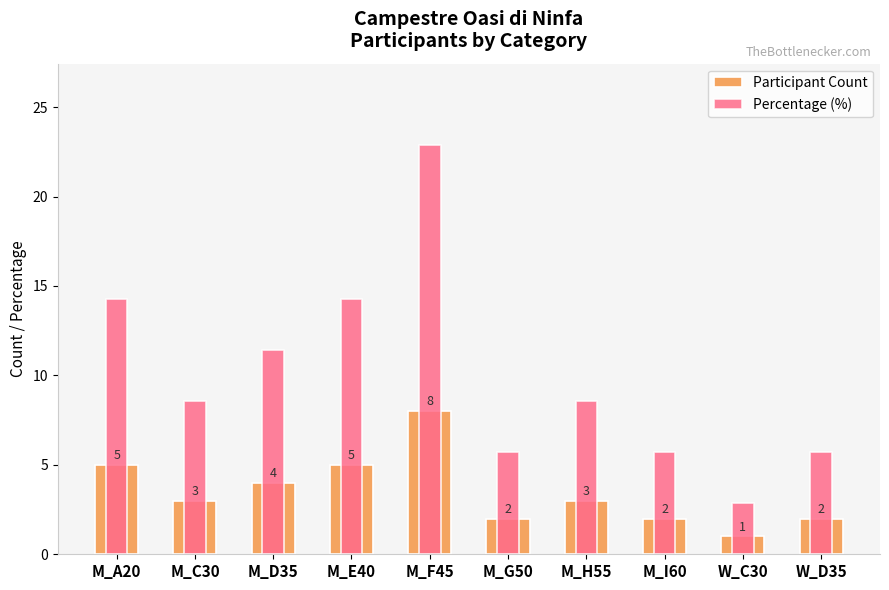

What is the average value of the Participant Count series?

3.5